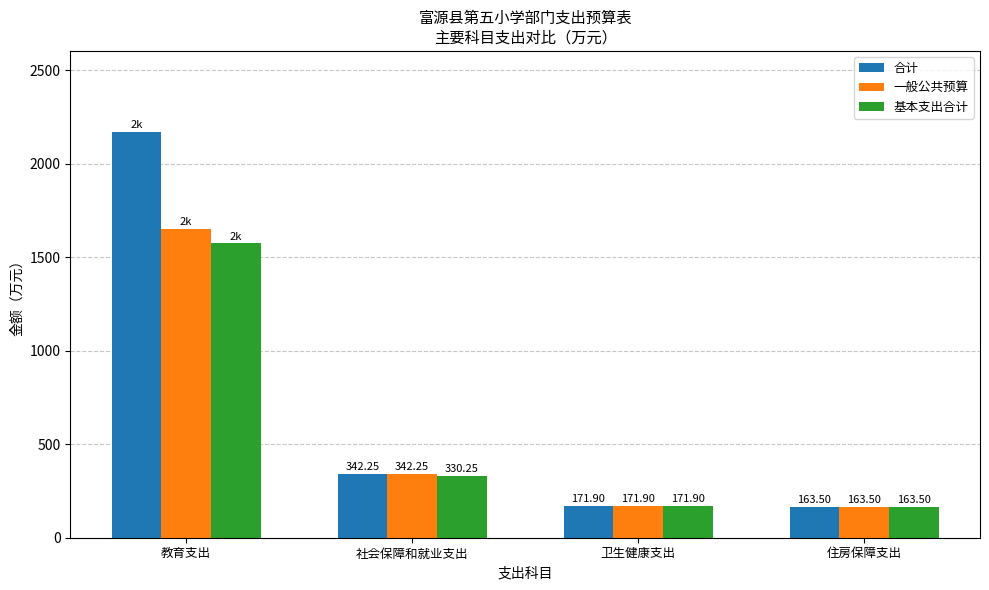

The value of 基本支出合计 at 社会保障和就业支出 is 330.3. True or false?

True